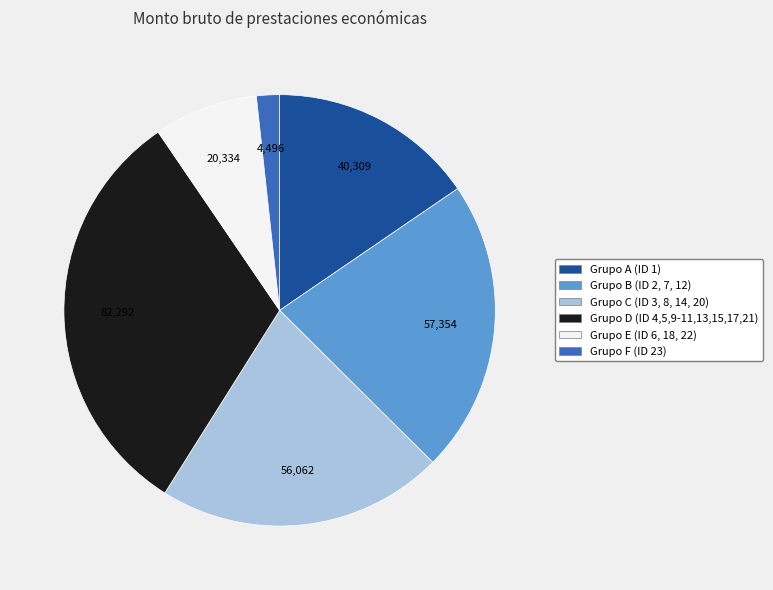

Which slice is the smallest?

Grupo F (ID 23)